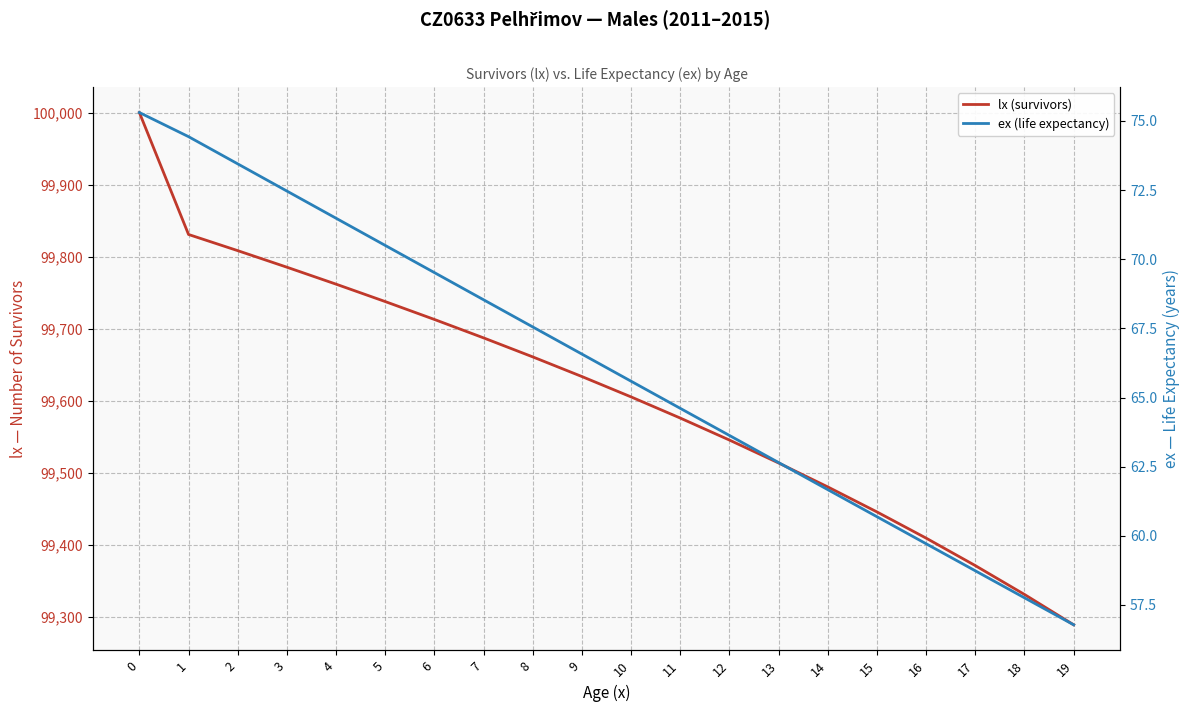

List the series in order of their overall mean, highest first.

lx (survivors), ex (life expectancy)